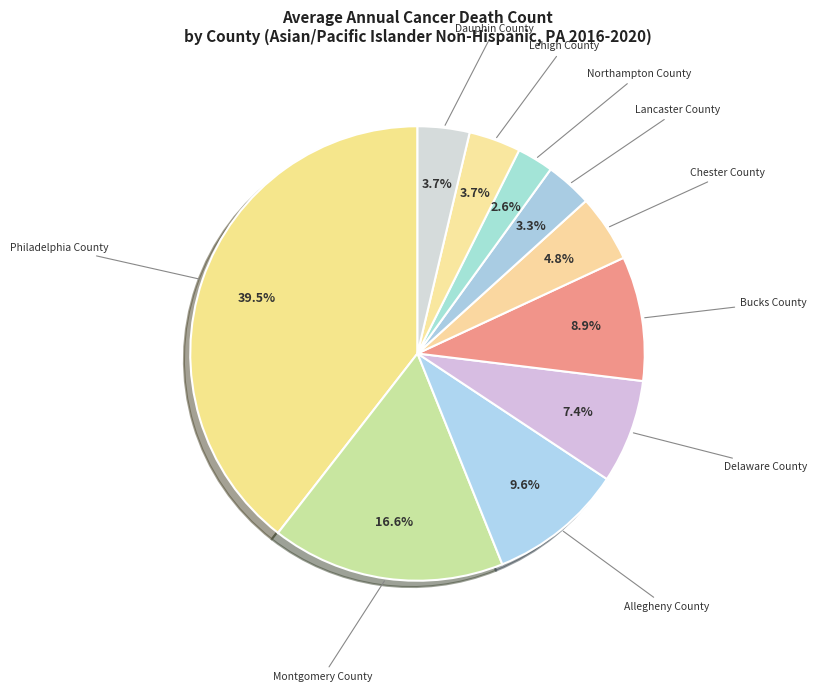

How many segments does this pie chart have?

10